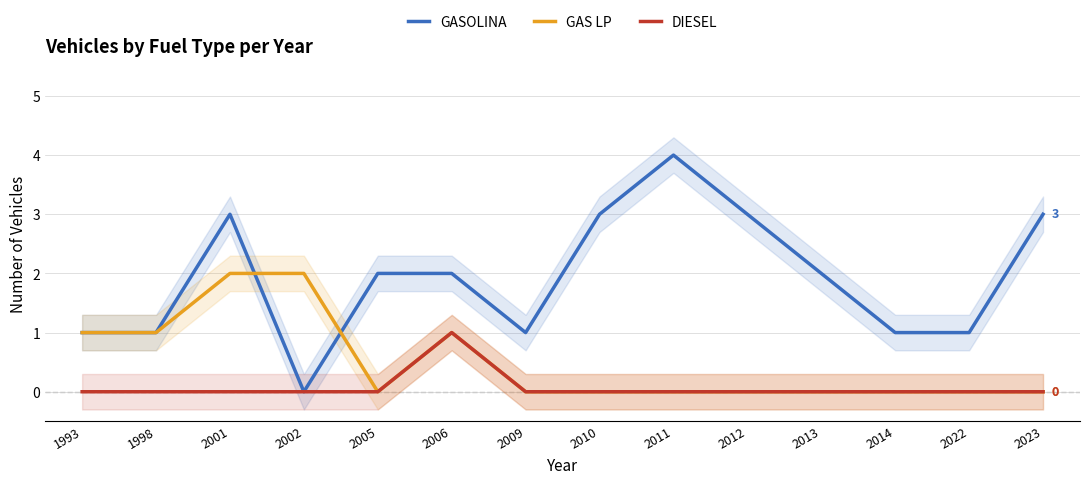

How many GASOLINA values are between 1 and 3?

12